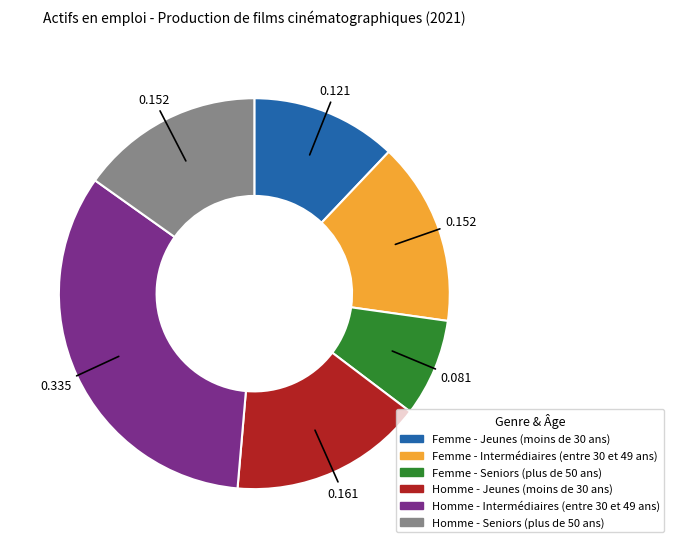

Combined, do Homme - Jeunes (moins de 30 ans) and Homme - Intermédiaires (entre 30 et 49 ans) account for over 50%?

No